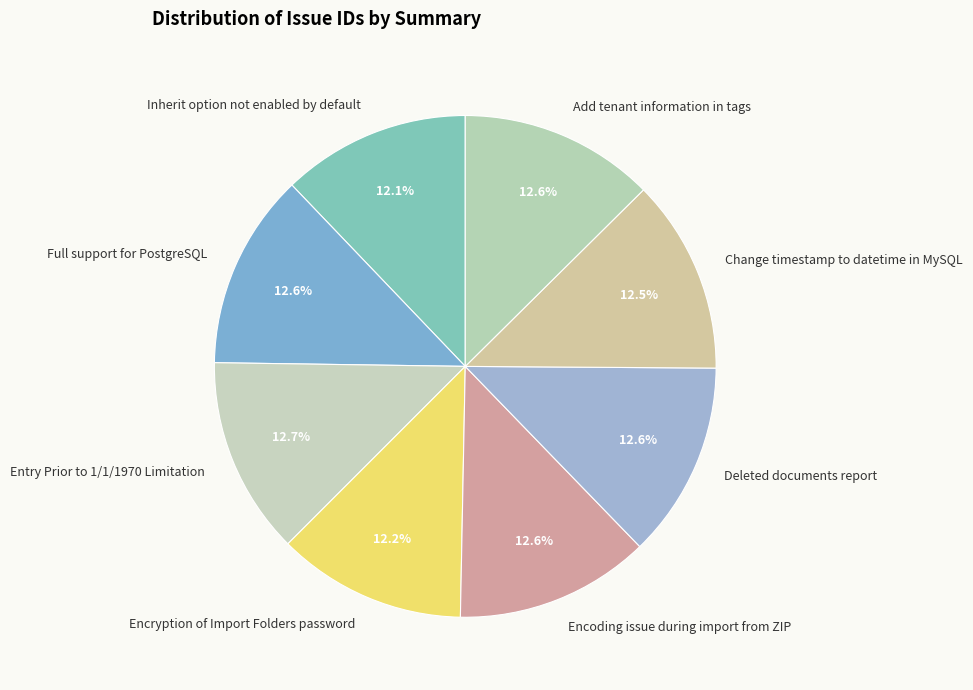

Is there a majority slice in this chart?

No